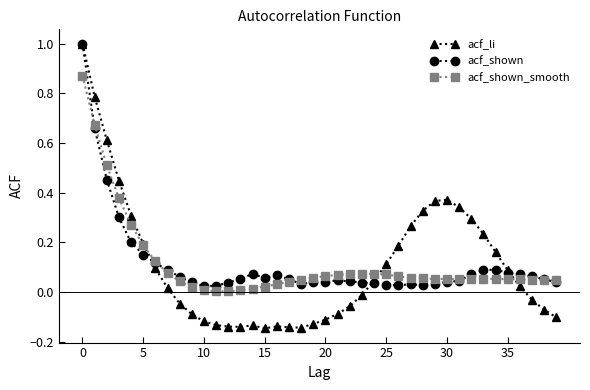

True or false: acf_shown_smooth and acf_shown cross at least once.

True